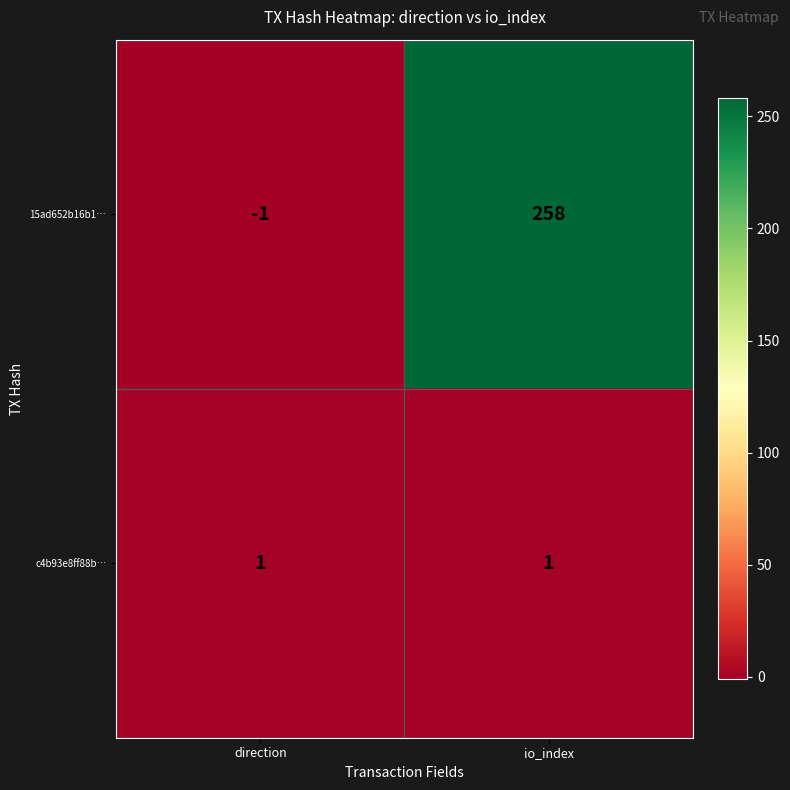

How many distinct data groups are displayed?

2